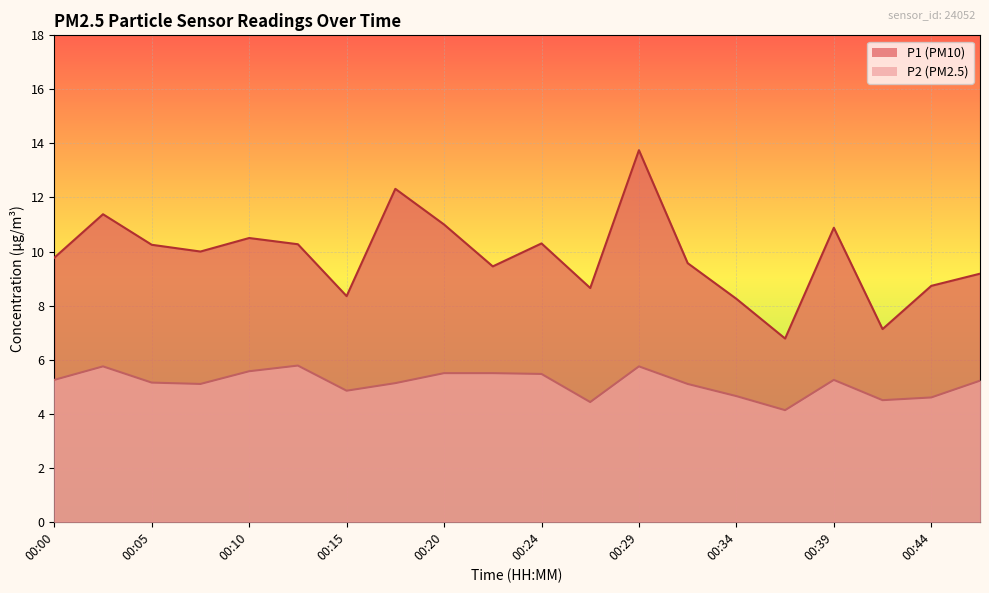

True or false: P2 has more than 1 interior local peaks.

True